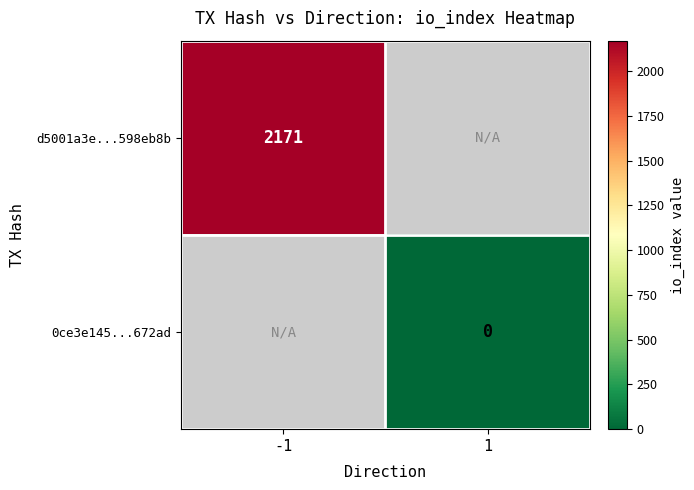

Is the value of 0ce3e145...672ad at 1 greater than the value of d5001a3e...598eb8b at -1?

No